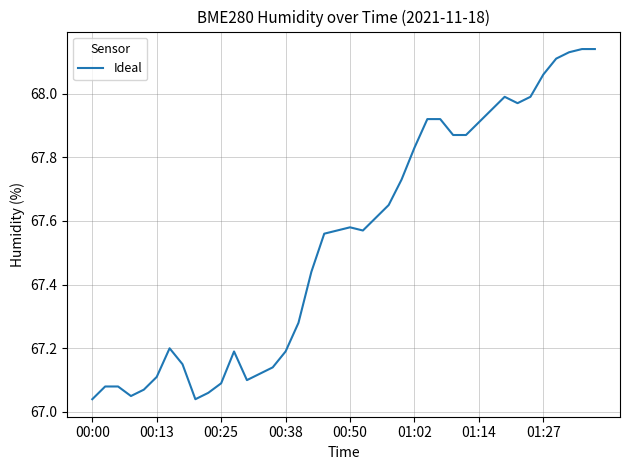

What is the difference between the maximum and minimum values?

1.1